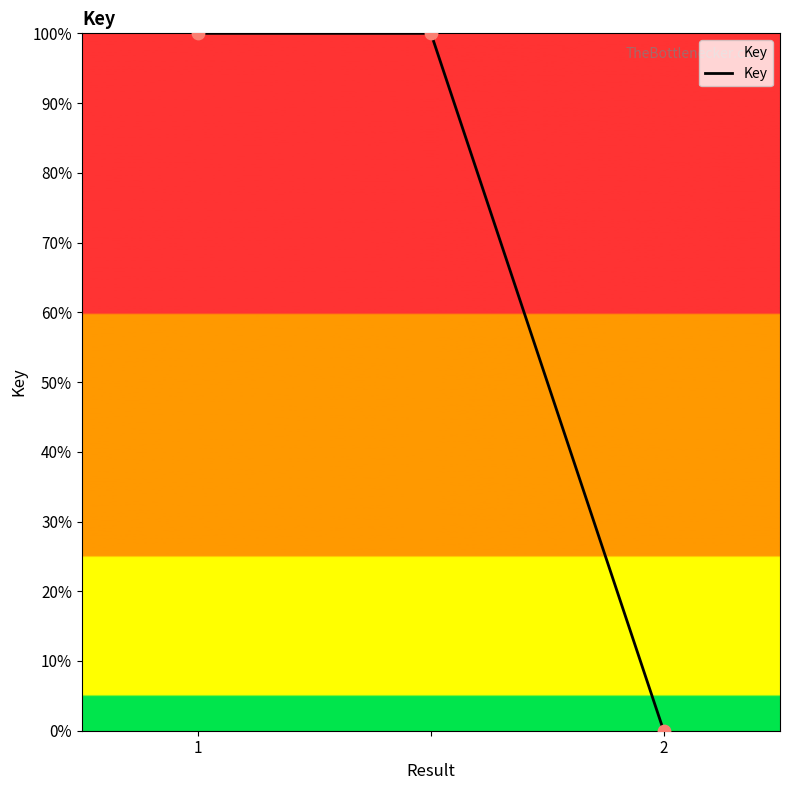

What is the greatest value displayed?

100